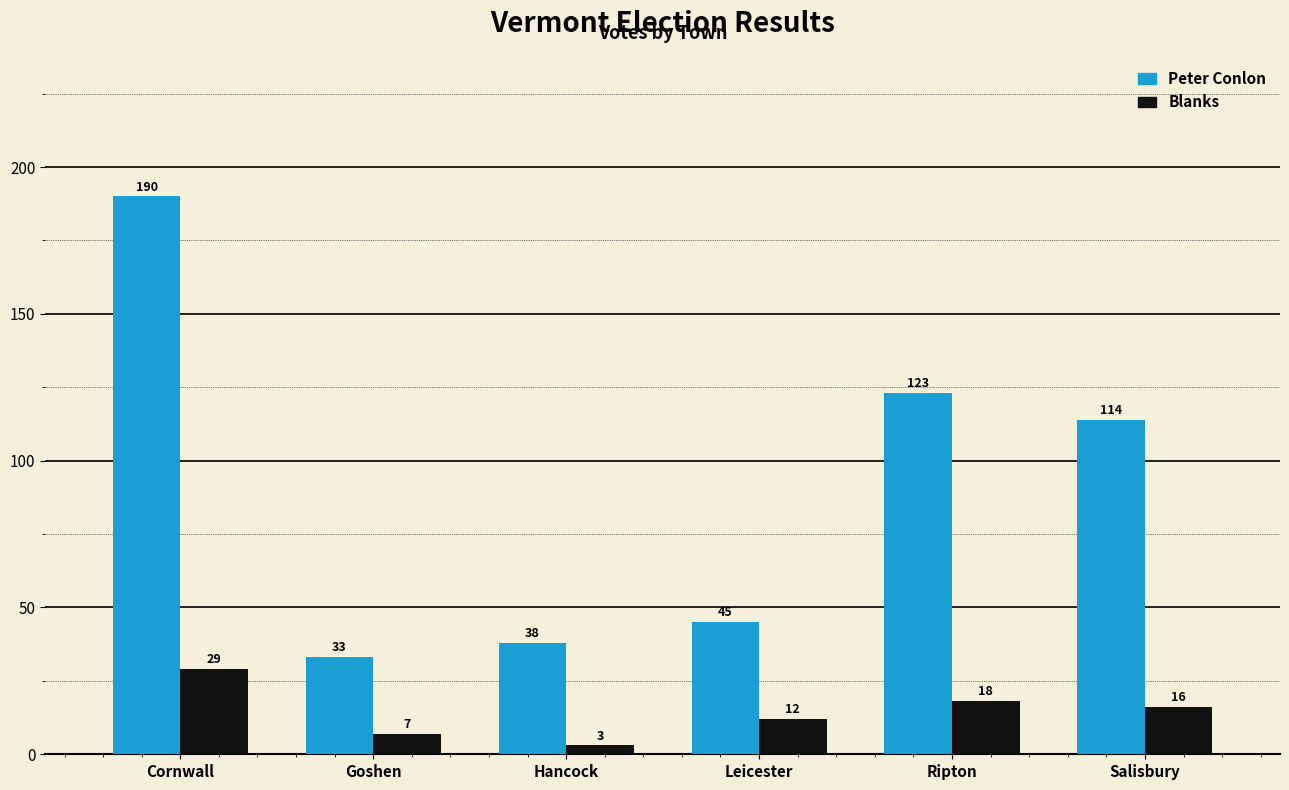

Reading left to right, list all the values displayed in this chart.

Peter Conlon: 190	33	38	45	123	114
Blanks: 29	7	3	12	18	16